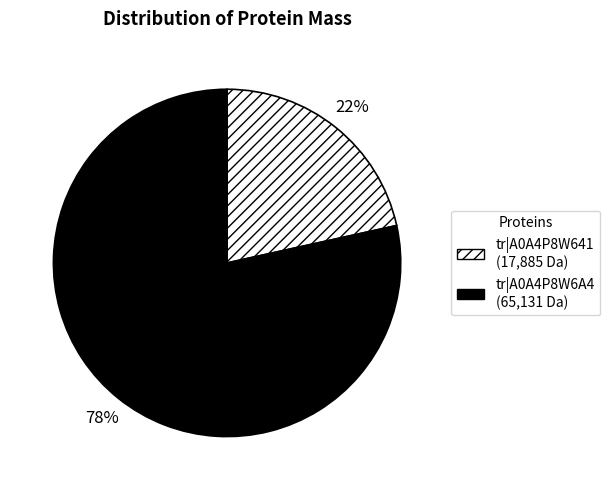

Is there a majority slice in this chart?

Yes